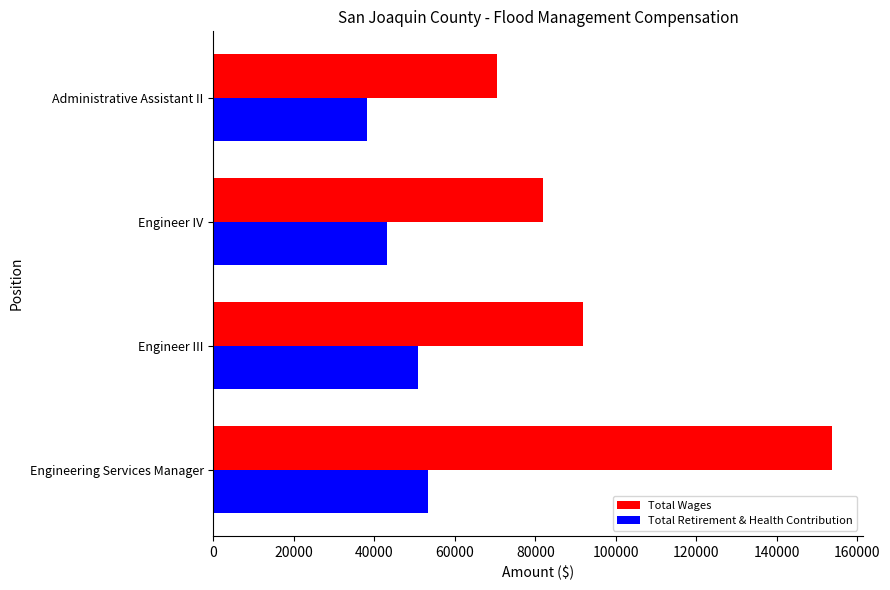

Is the value of Total Retirement & Health Contribution at Engineer IV greater than the value of Total Wages at Engineer III?

No